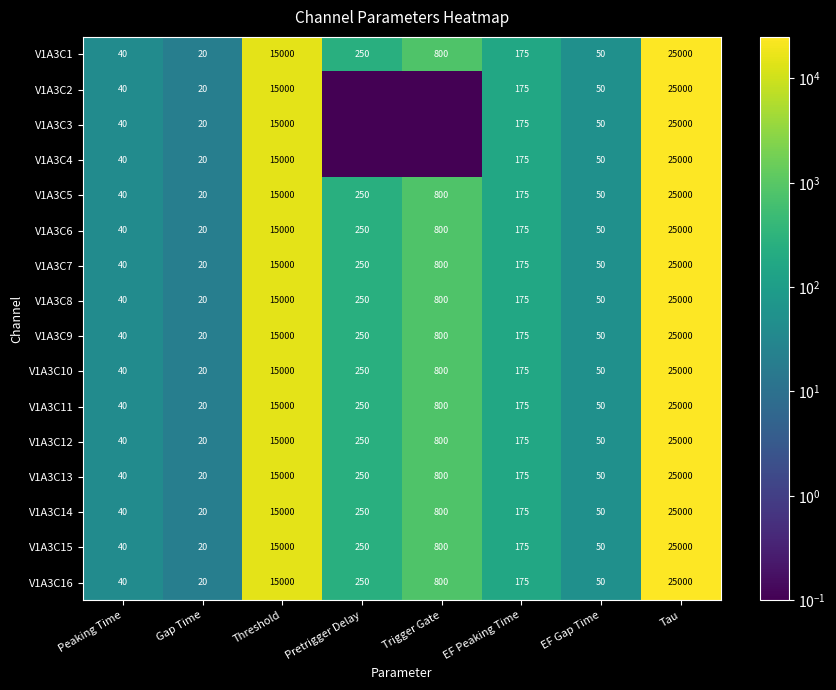

Is it true that V1A3C6 equals 95.0 at Pretrigger Delay?

False